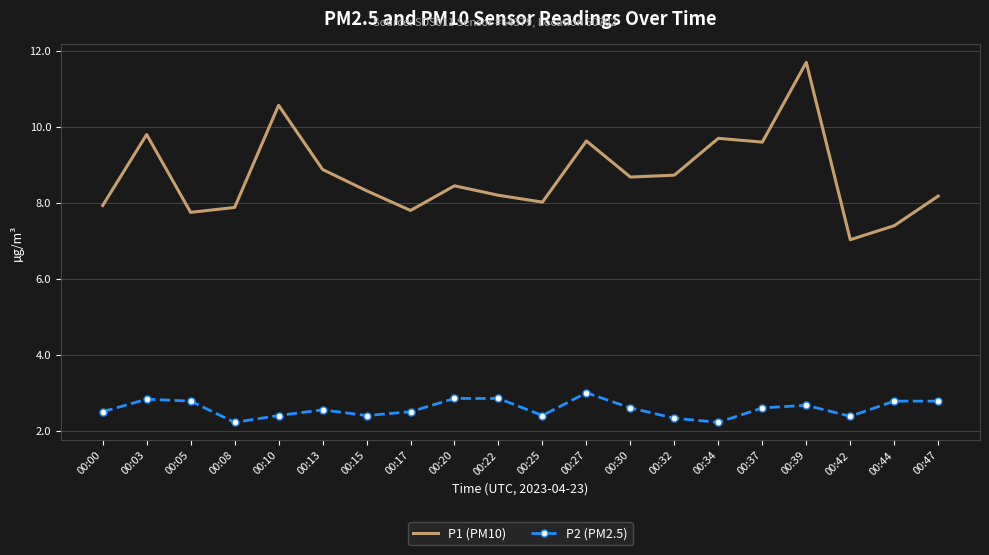

How many interior local peaks does the P1 (PM10) series have?

6